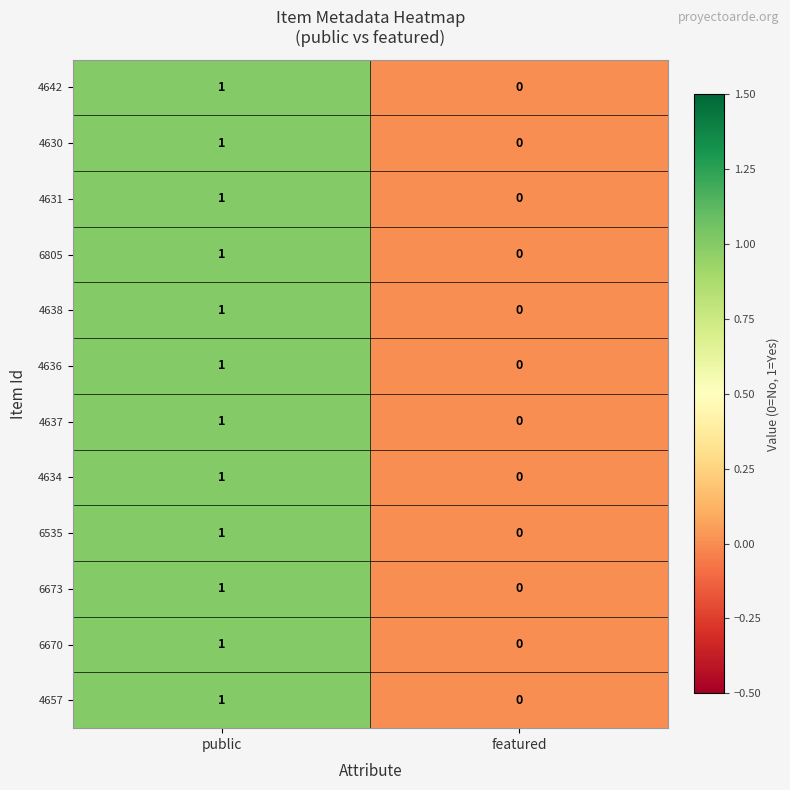

True or false: 4636 has a value of 1 at public.

True